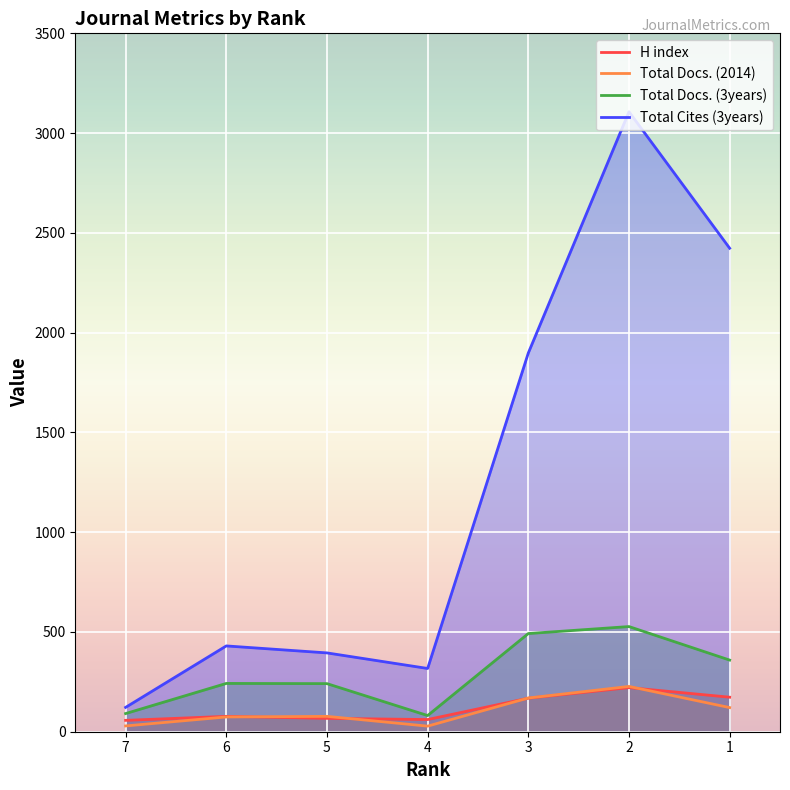

What is the lowest value of the Total Docs. (3years) series?

81